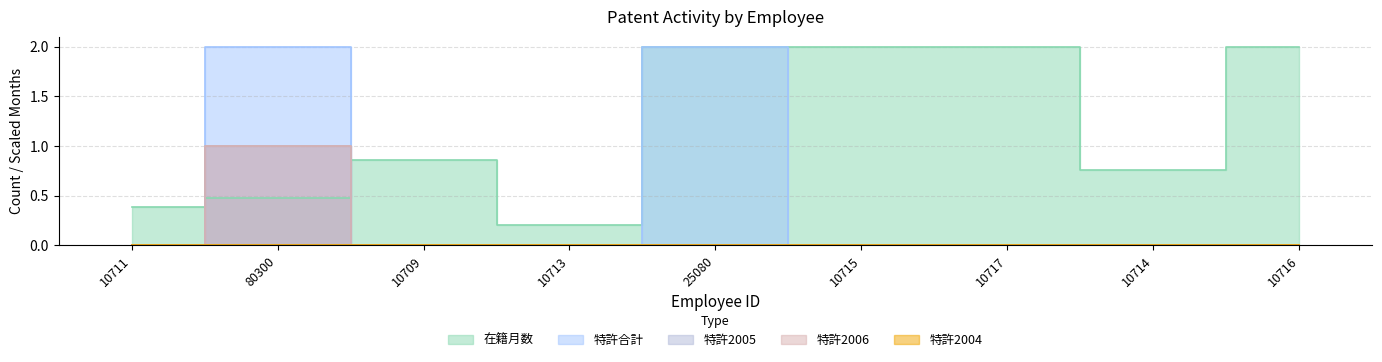

Count the number of categories in the chart.

9